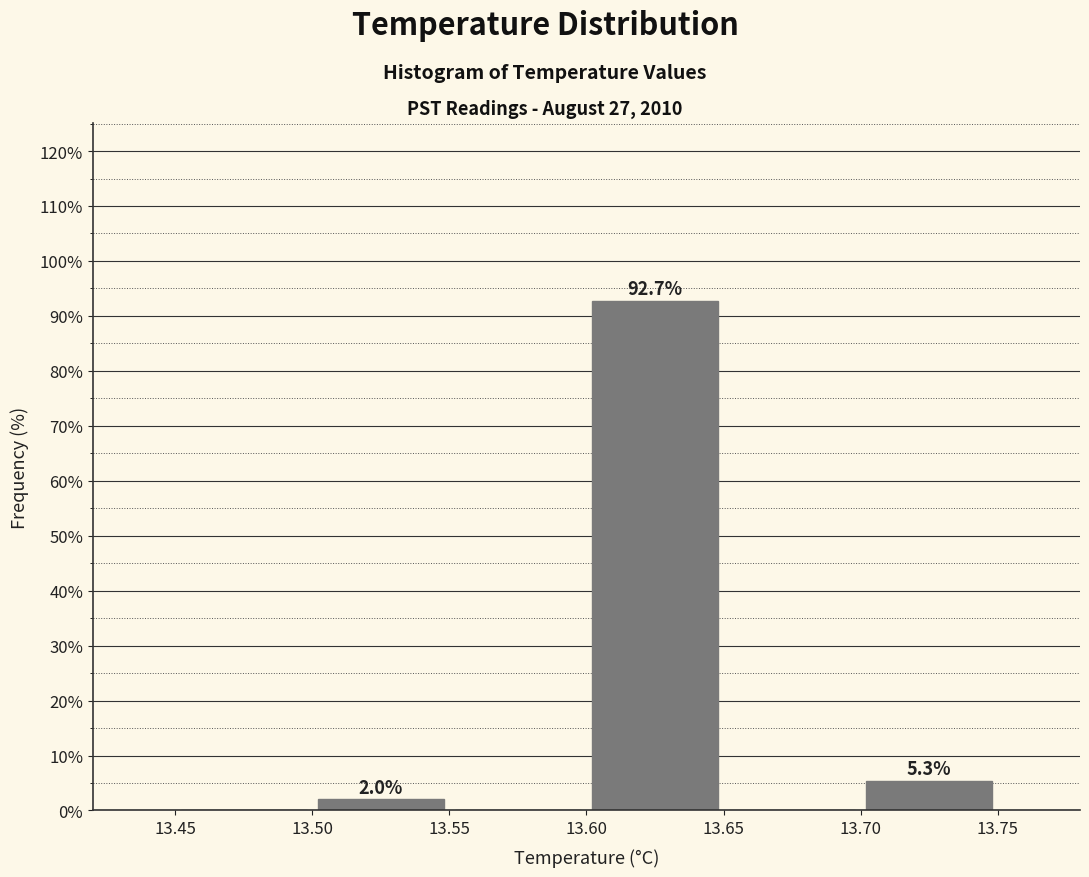

Which range on the x-axis has the tallest bar?

13.60 to 13.65